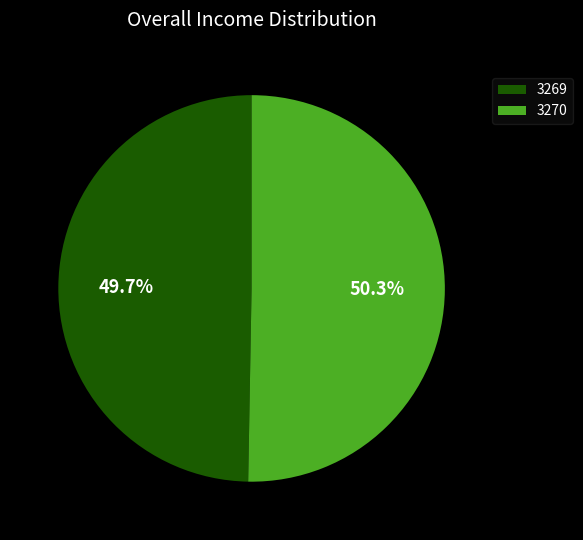

Which category accounts for the majority?

3270